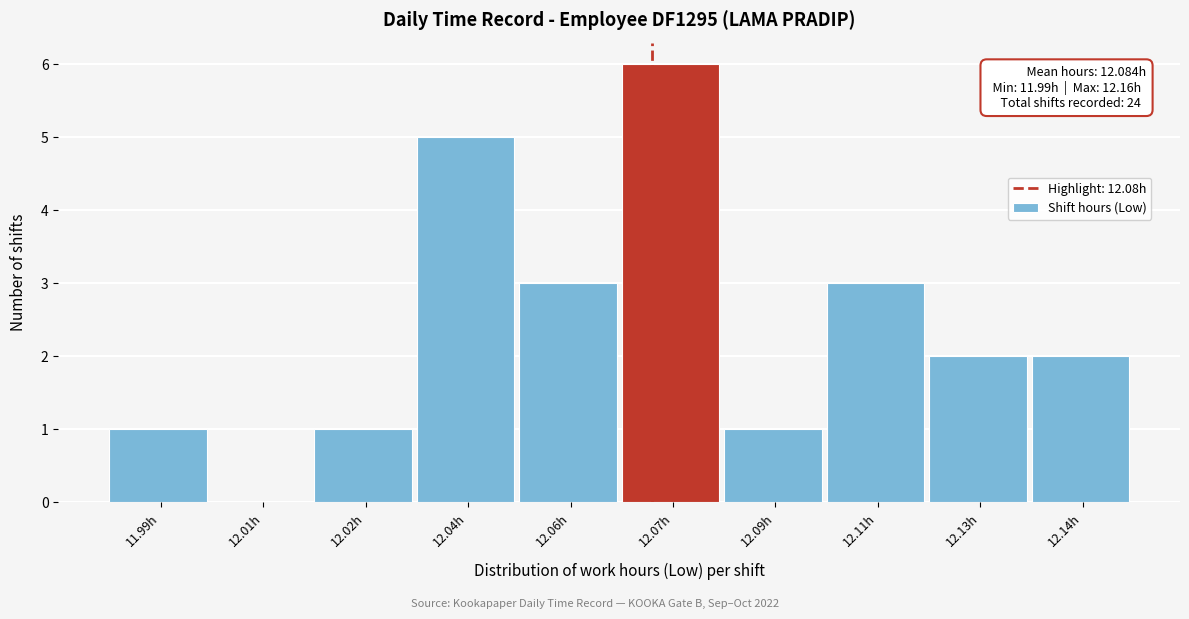

Reading right to left, extract all data points from this chart.

12.14h=2	12.13h=2	12.11h=3	12.09h=1	12.07h=6	12.06h=3	12.04h=5	12.02h=1	12.01h=0	11.99h=1